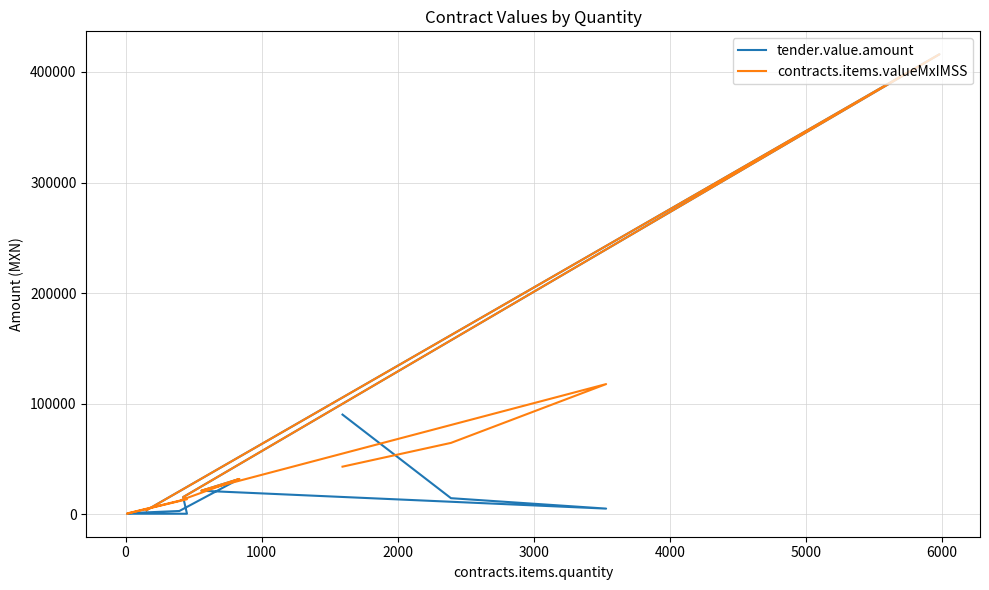

Does the chart have visible grid lines?

Yes